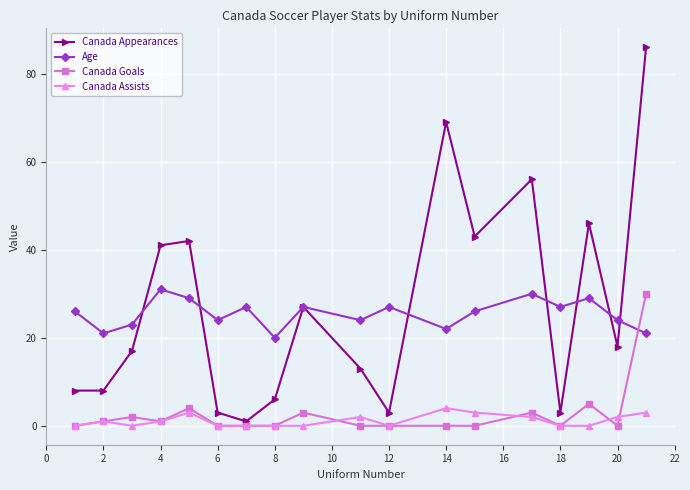

At how many categories does at least one series exceed 39?

7